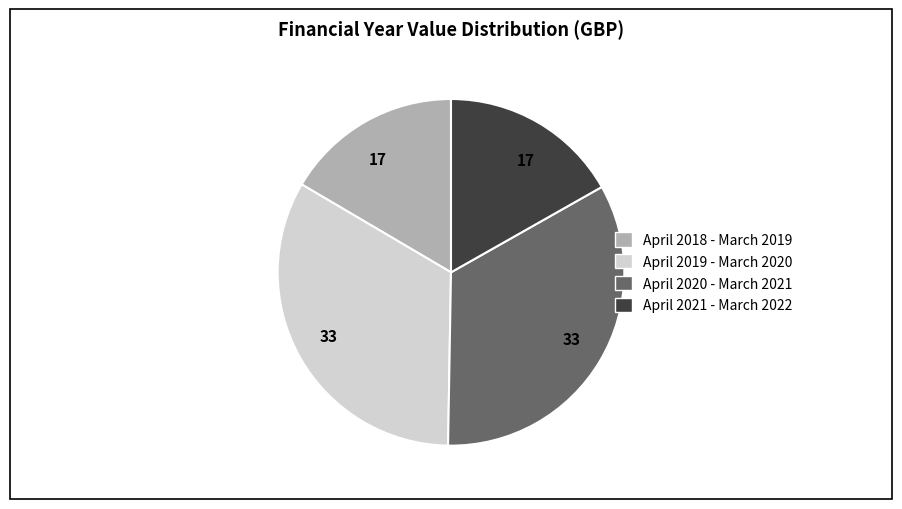

Does April 2020 - March 2021 represent more than half of the total?

No